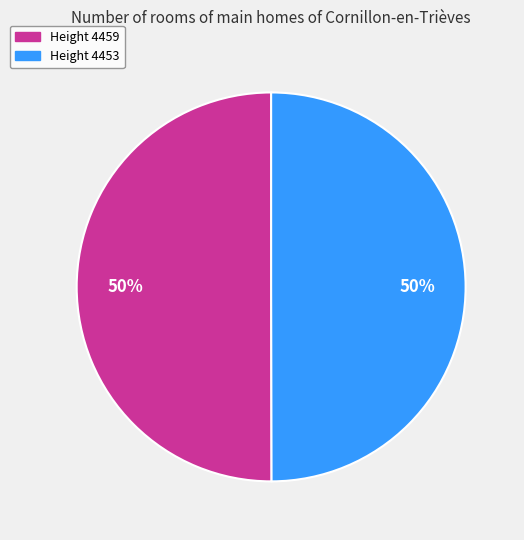

How many slices are in this pie chart?

2